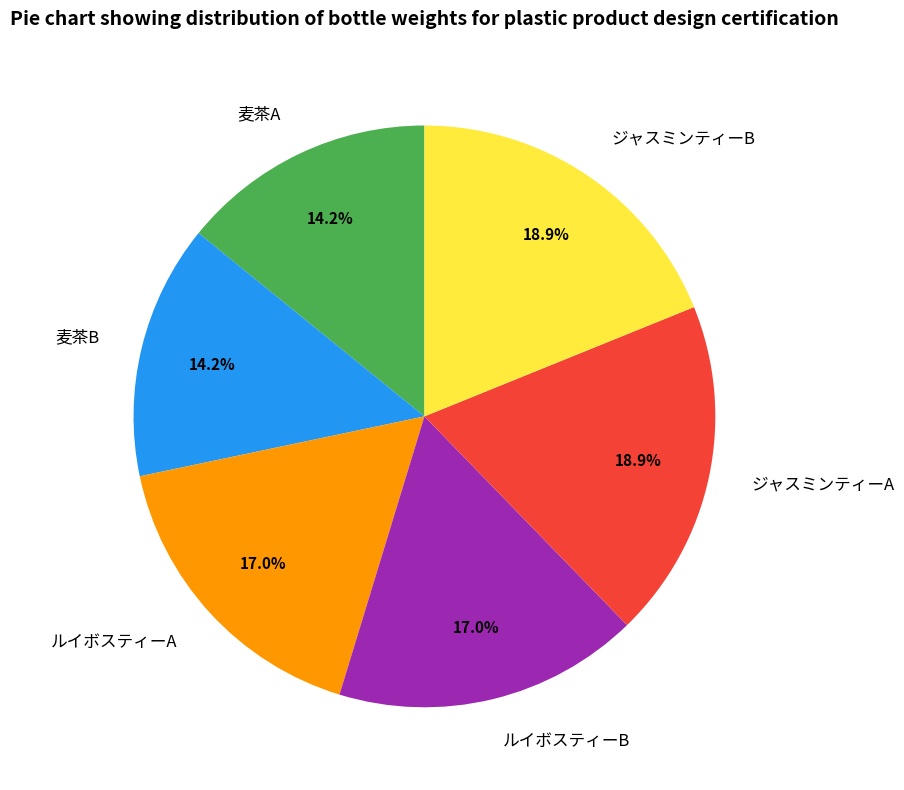

Combined, what portion of the pie is 麦茶B and 麦茶A?

28.3%